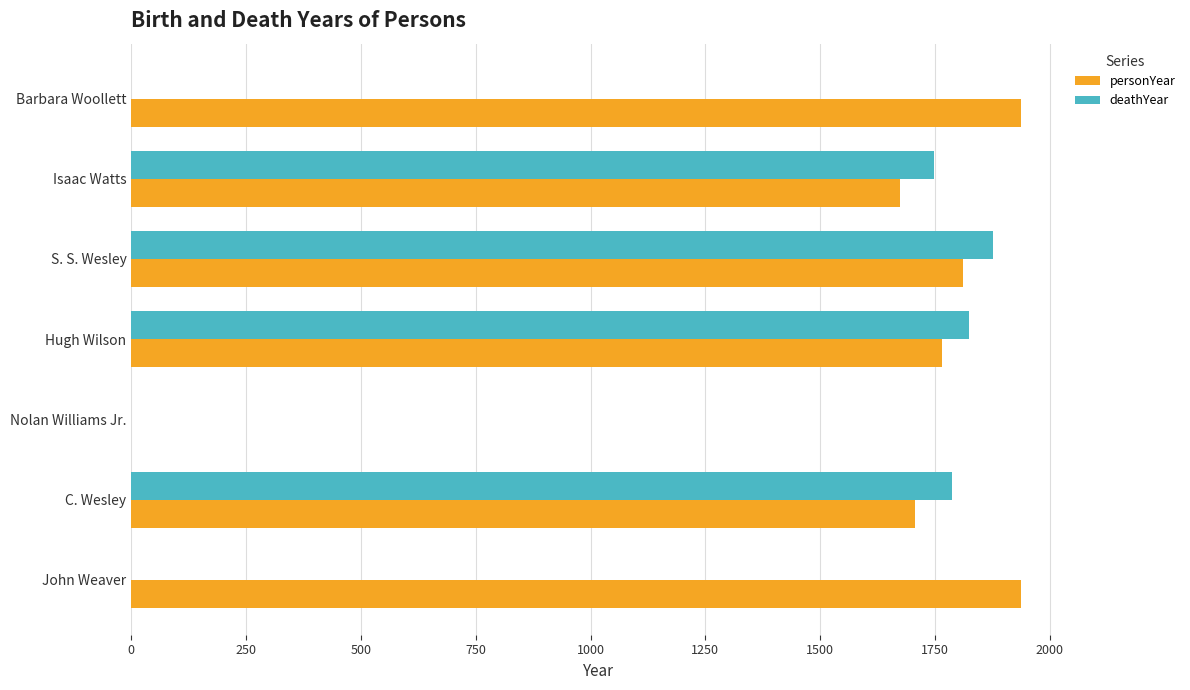

The deathYear series shows 1824 at Hugh Wilson. True or false?

True